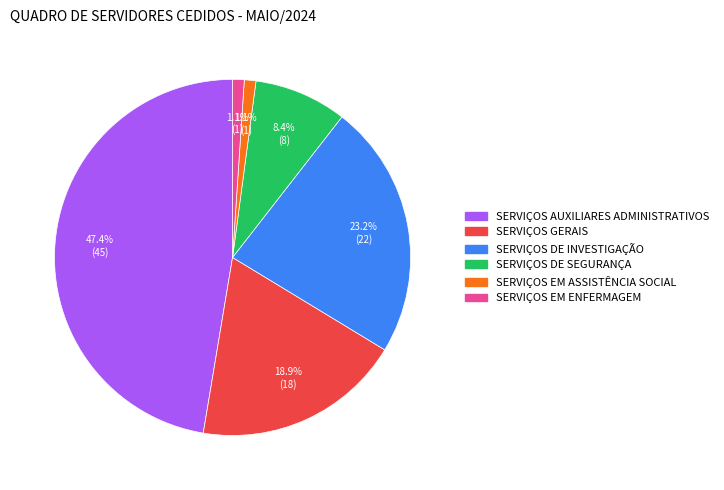

To the nearest percent, what is the difference between the largest and smallest slice percentages?

46%